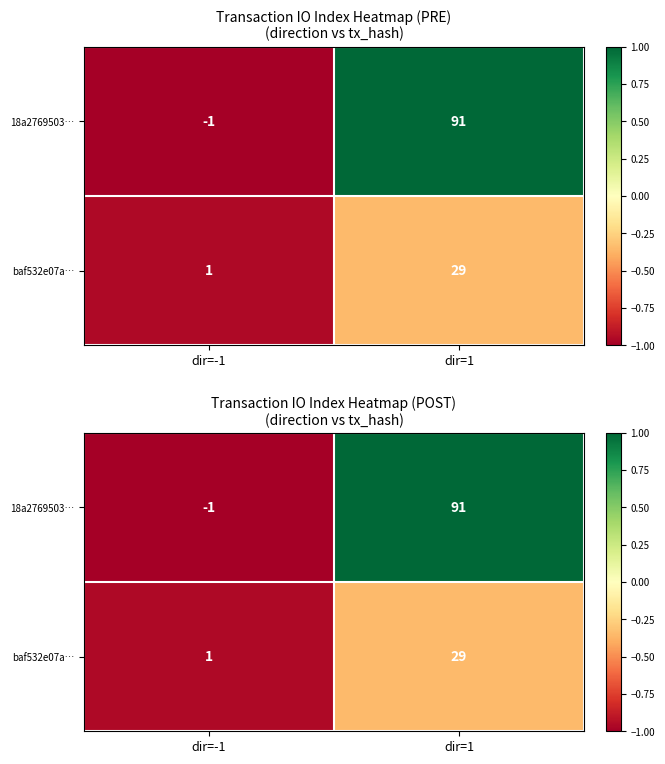

Which series changed the most between dir=-1 and dir=1?

18a2769503…